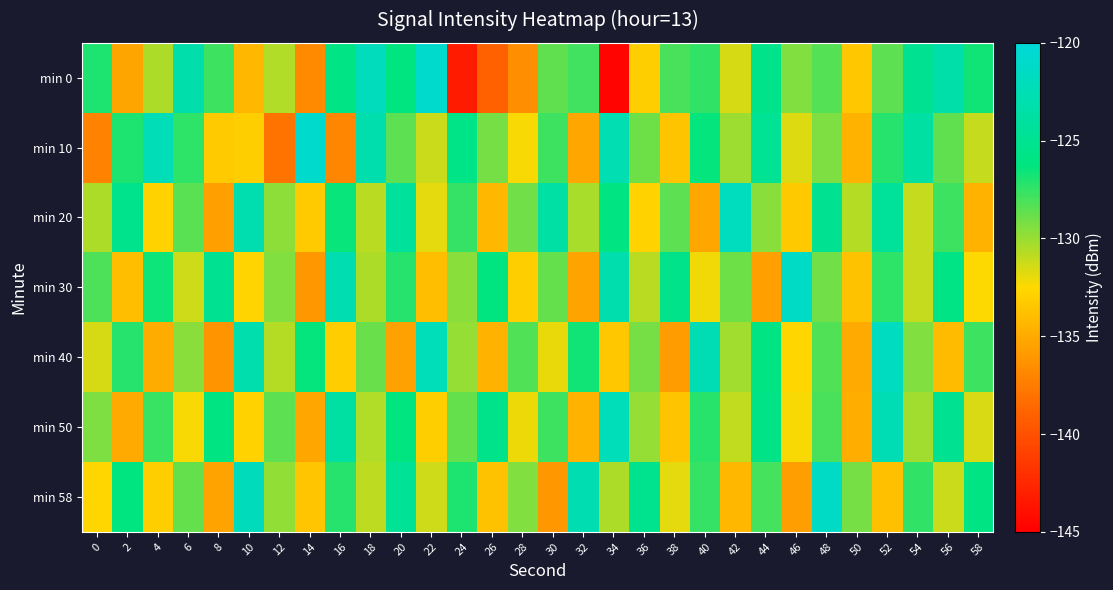

At how many categories does at least one series exceed -133?

30